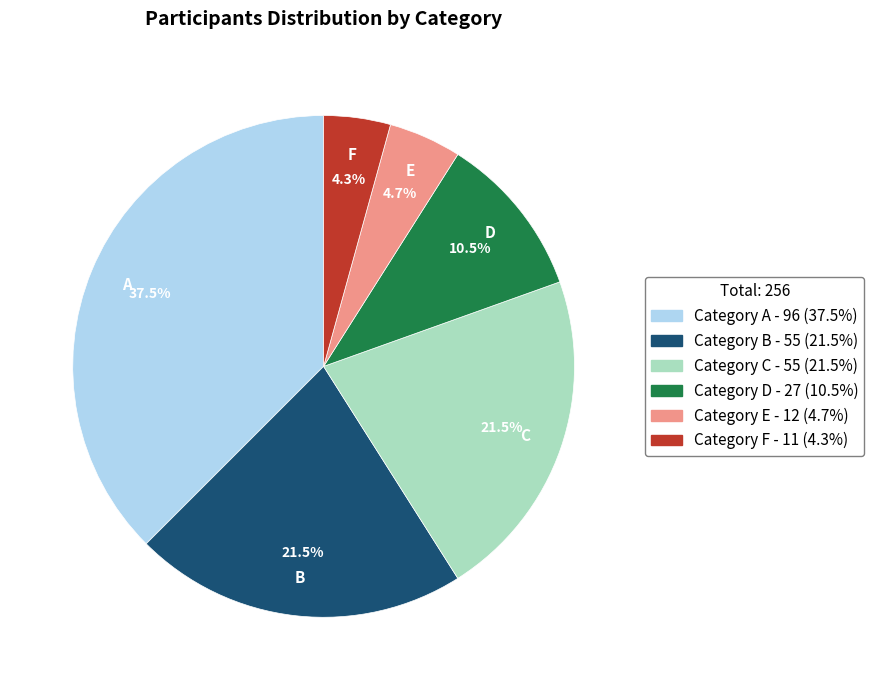

Is there any slice that represents more than half of the pie?

No